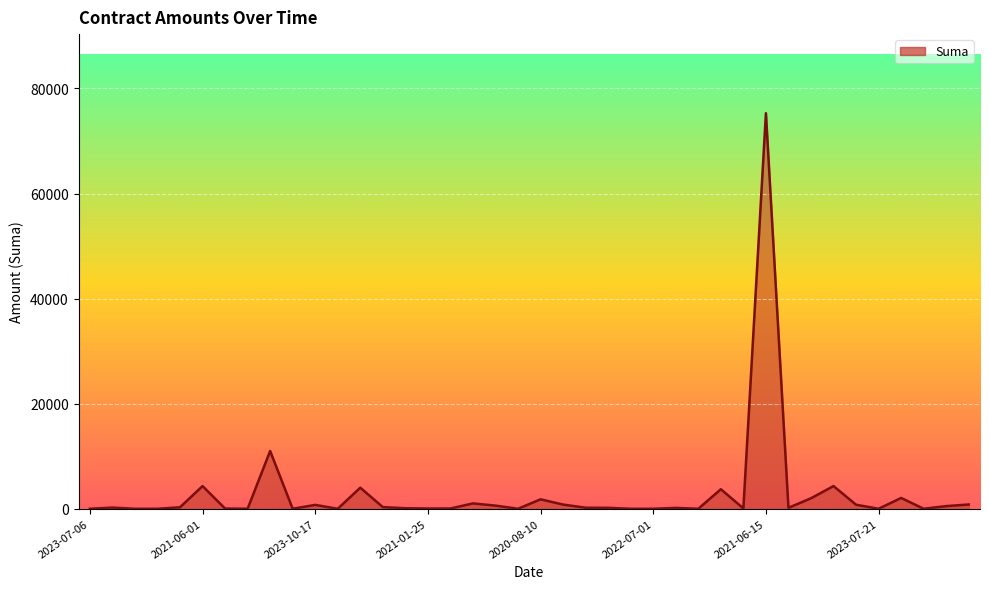

What is the difference between the maximum and minimum values?

75288.0